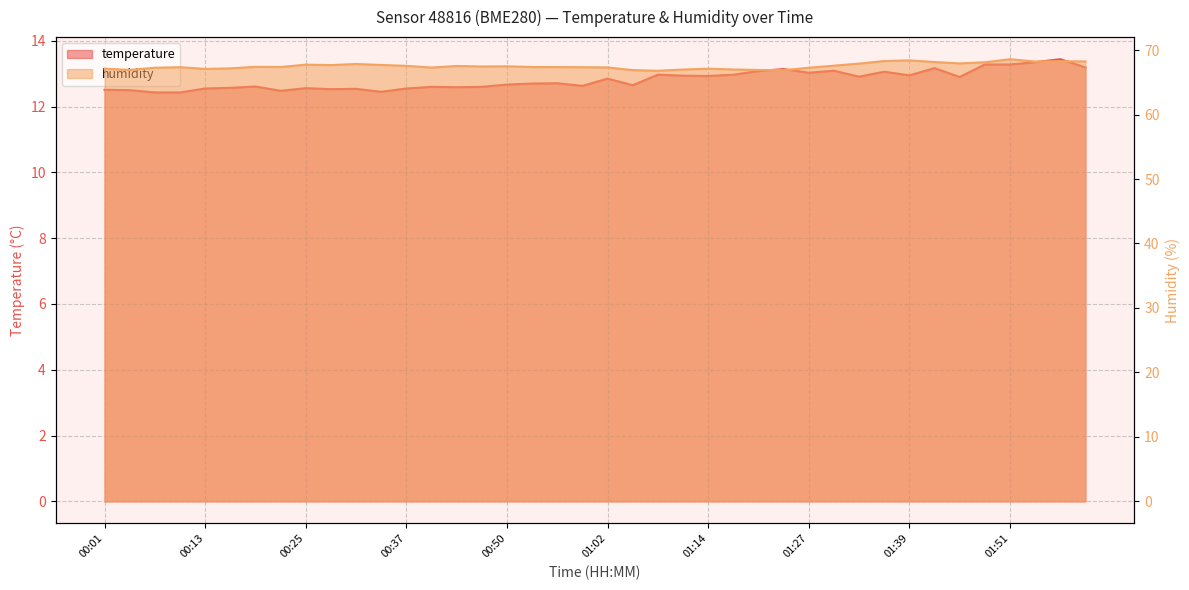

How many interior local peaks does the humidity series have?

10